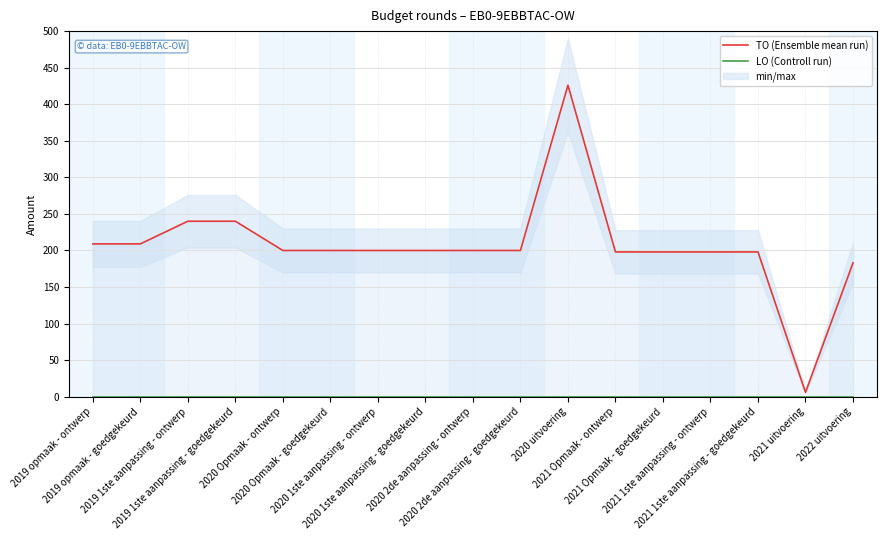

What is the highest value of the TO (Ensemble mean run) series?

426